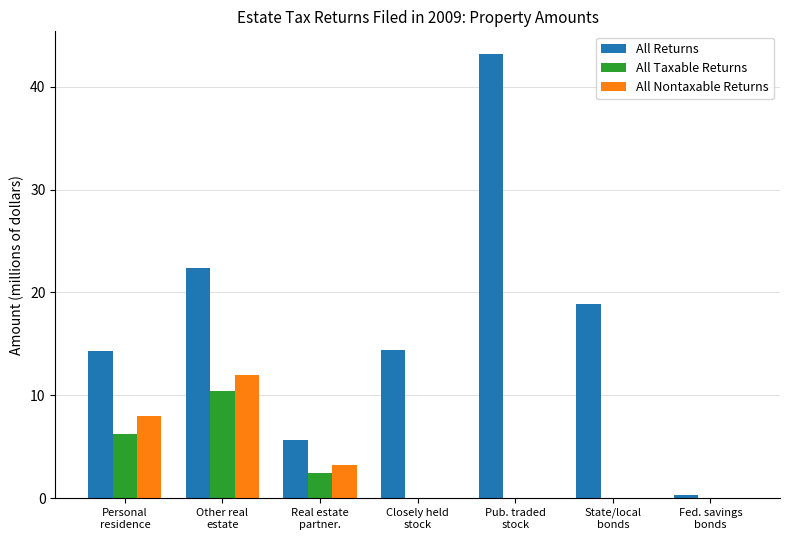

What is the total value across all series at State/local
bonds?

18.9